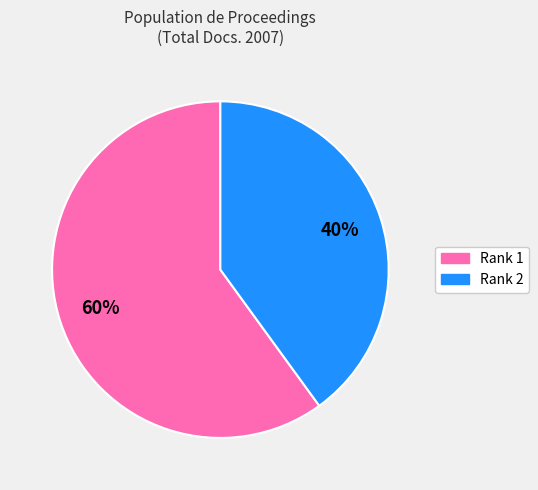

To the nearest percent, what is the combined percentage of Rank 2 and Rank 1?

100%